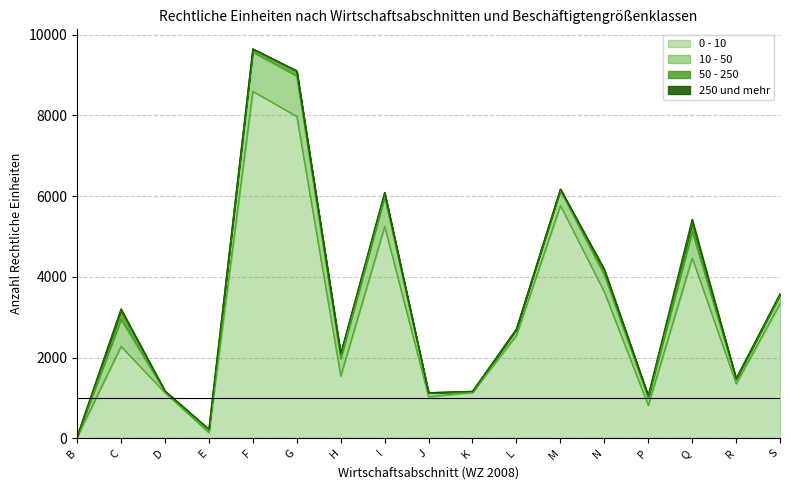

Reading left to right, extract all data points from this chart.

0 - 10: 27	2277	1129	141	8595	7974	1542	5248	1031	1137	2552	5767	3624	816	4468	1353	3340
10 - 50: 13	671	27	54	972	1002	435	734	99	13	153	369	423	182	657	108	202
50 - 250: 2	218	14	28	78	119	111	102	0	11	0	34	111	44	220	16	34
250 und mehr: 0	43	4	5	2	10	10	6	0	4	0	6	34	17	84	4	6